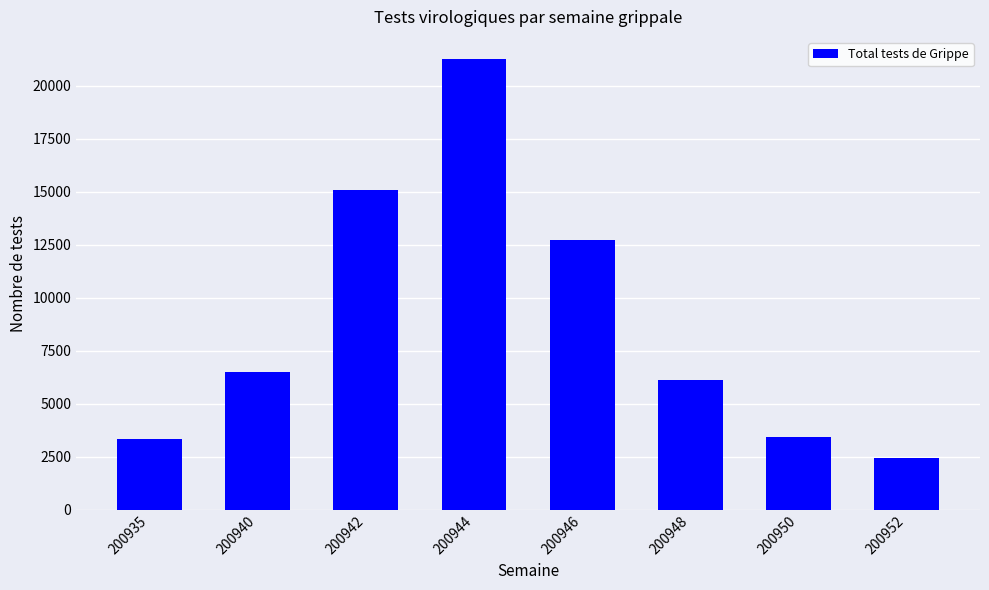

Which category has the lowest value across all series?

200952